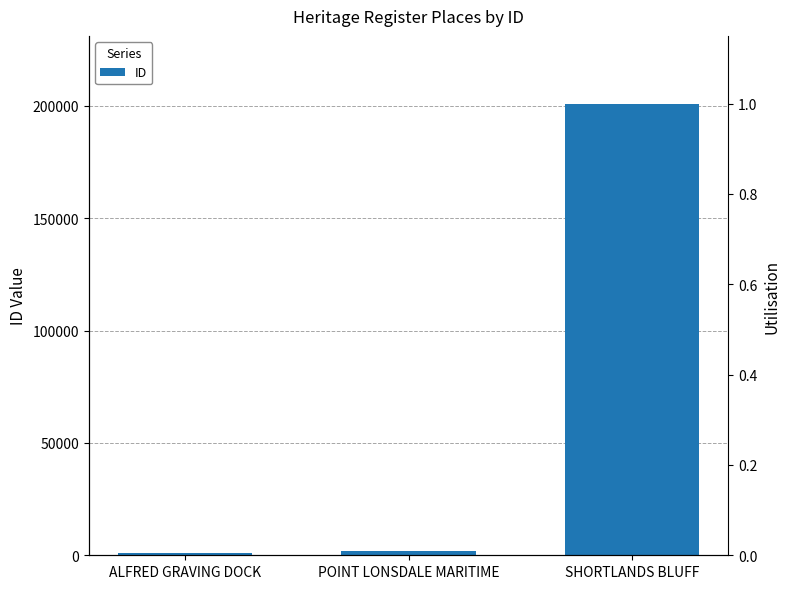

The chart shows a value of 295 at ALFRED GRAVING DOCK. True or false?

False